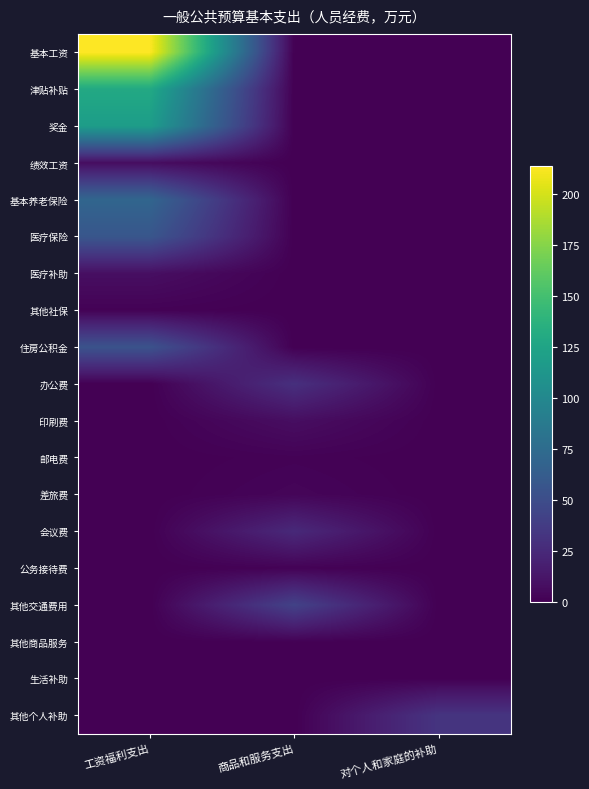

Between 商品和服务支出 and 工资福利支出, which is larger?

工资福利支出